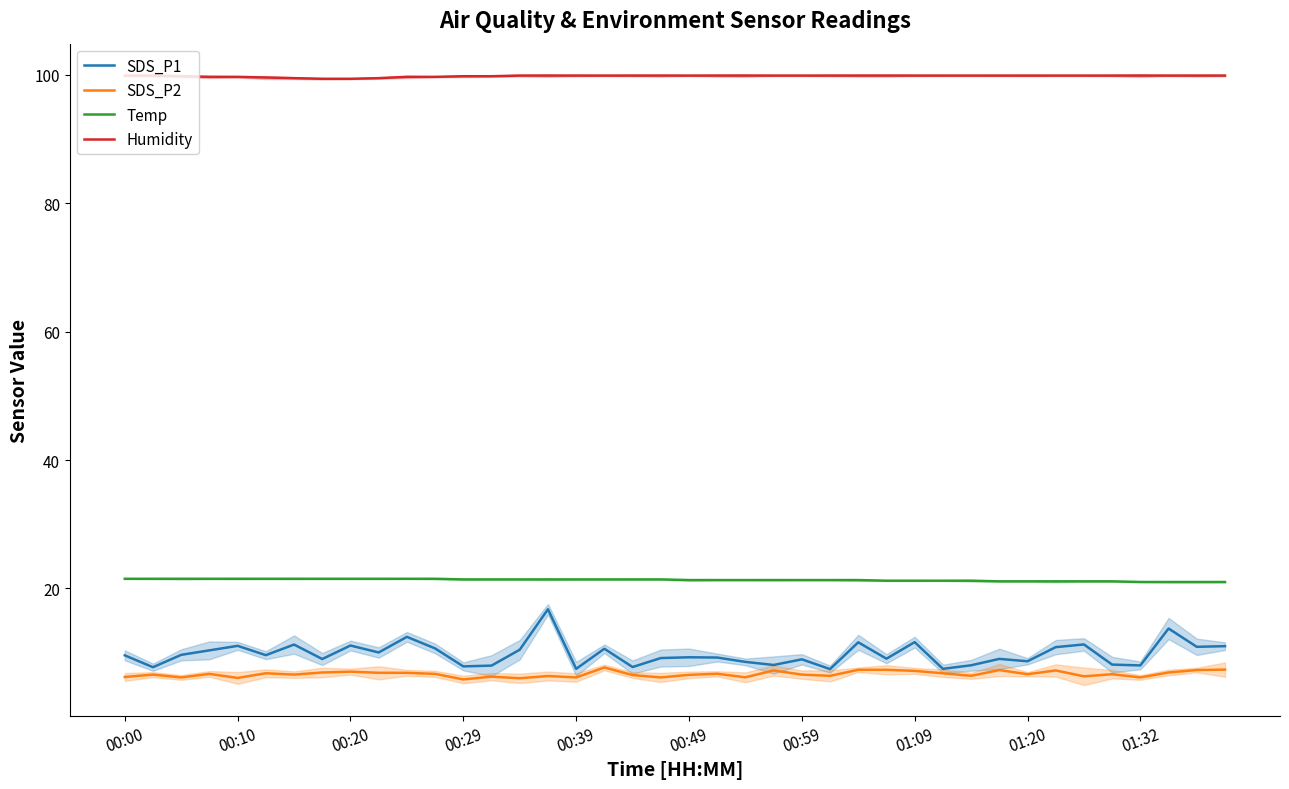

What is the minimum value shown in the chart?

5.8